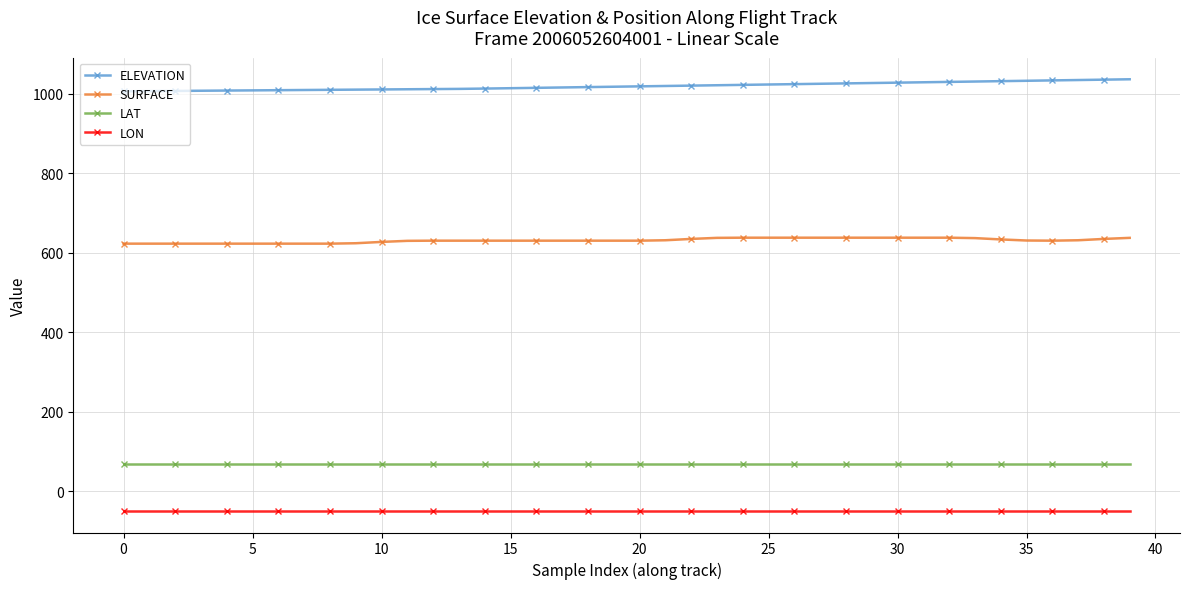

Which series has the largest total across all categories?

ELEVATION